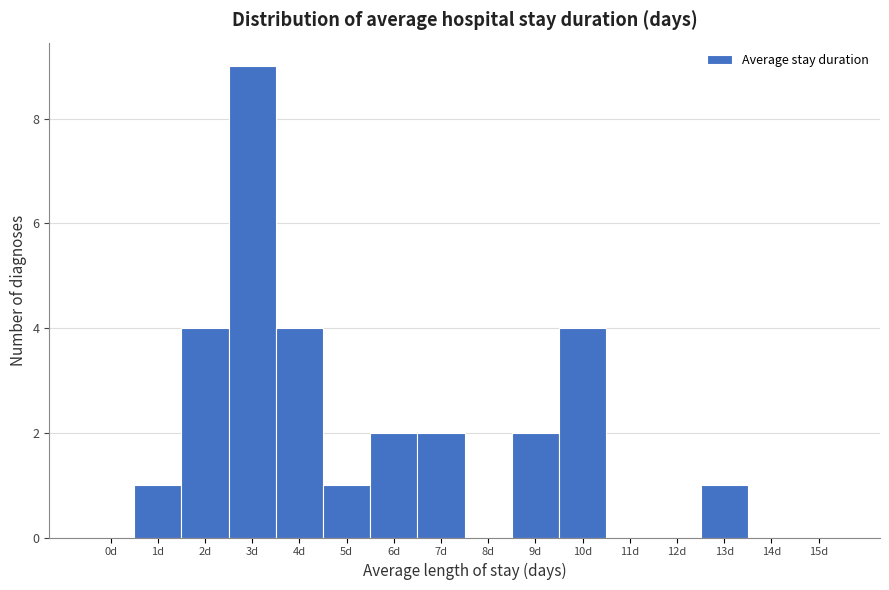

Reading left to right, what are all the values shown in this chart?

0d=0	1d=1	2d=4	3d=9	4d=4	5d=1	6d=2	7d=2	8d=0	9d=2	10d=4	11d=0	12d=0	13d=1	14d=0	15d=0